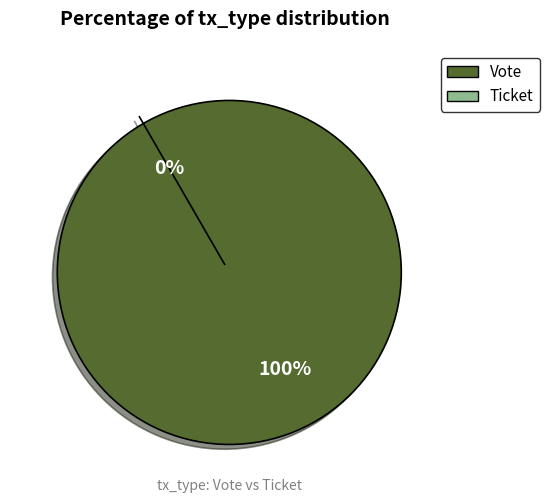

To the nearest percent, what is the combined percentage of Vote and Ticket?

100%